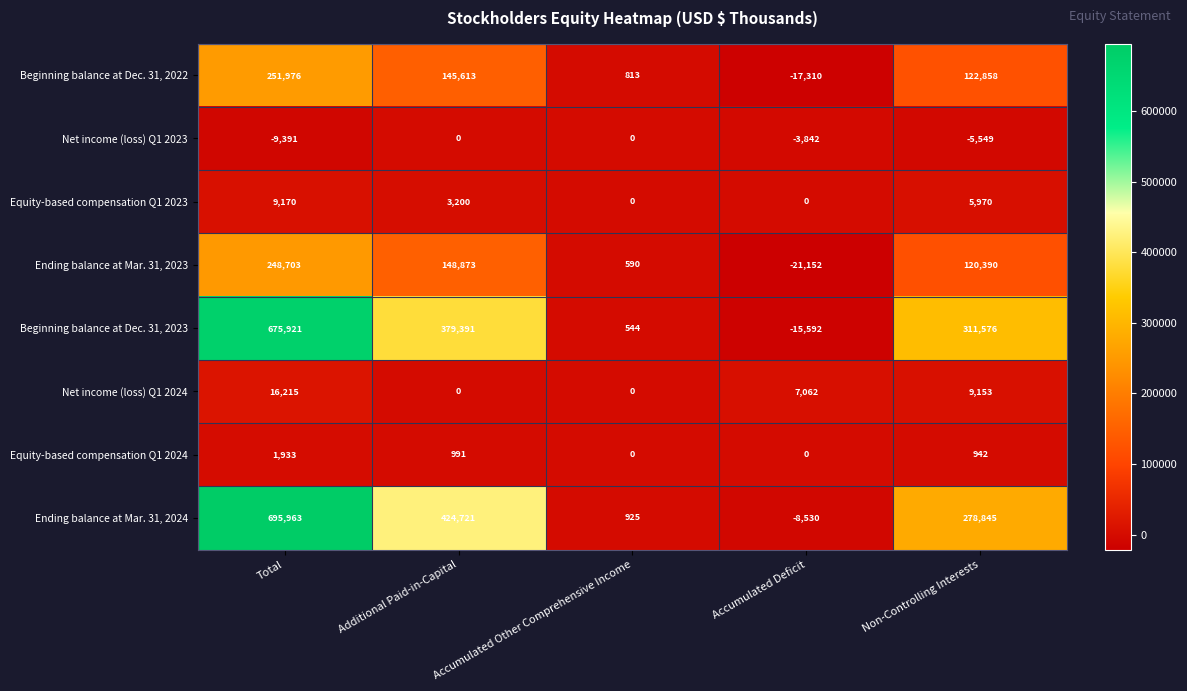

Rank the series by their maximum value, from lowest to highest.

Net income (loss) Q1 2023, Equity-based compensation Q1 2024, Equity-based compensation Q1 2023, Net income (loss) Q1 2024, Ending balance at Mar. 31, 2023, Beginning balance at Dec. 31, 2022, Beginning balance at Dec. 31, 2023, Ending balance at Mar. 31, 2024